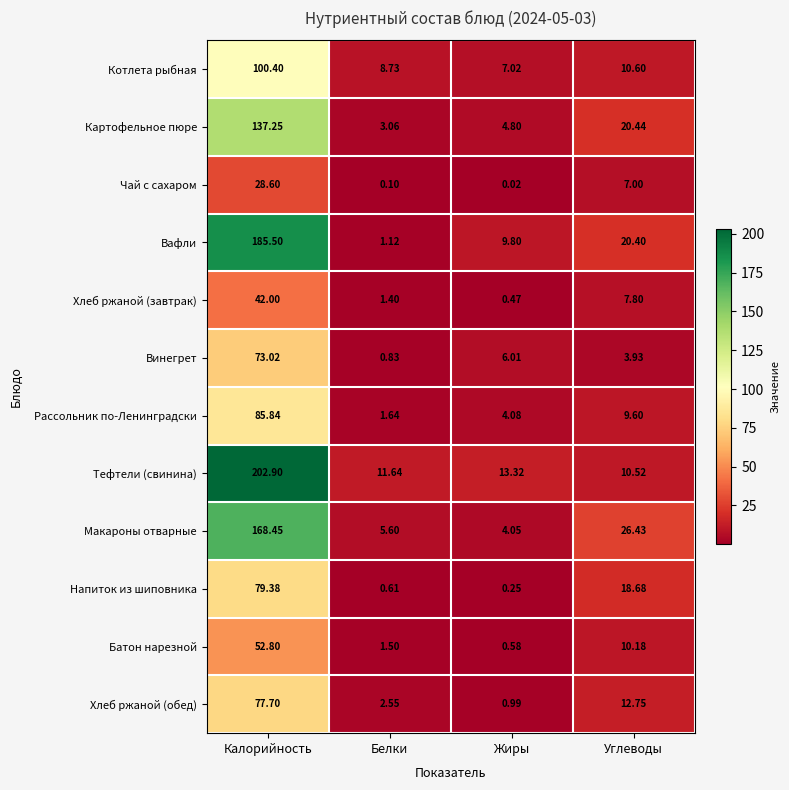

Between Белки and Углеводы, which series saw the biggest shift?

Макароны отварные